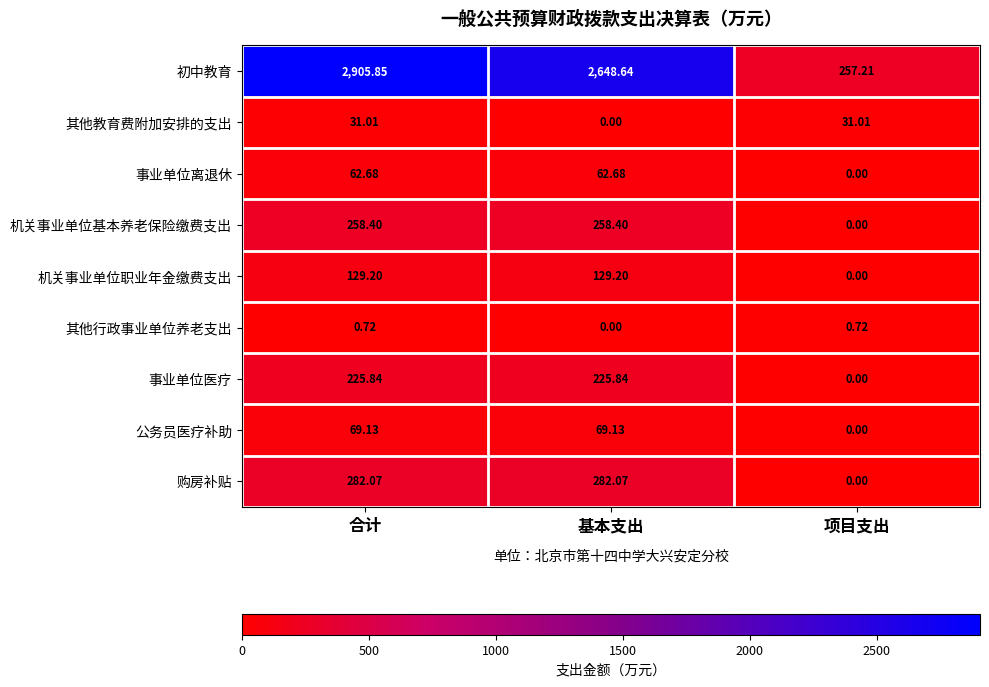

At which label does 事业单位离退休 reach its minimum?

项目支出